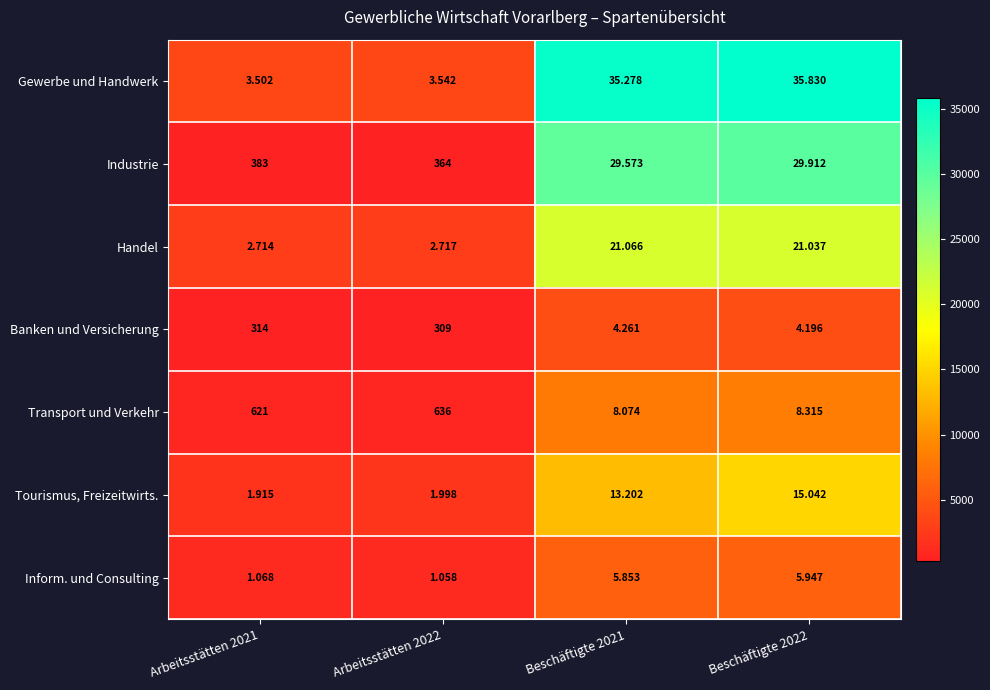

How many distinct data groups are displayed?

7